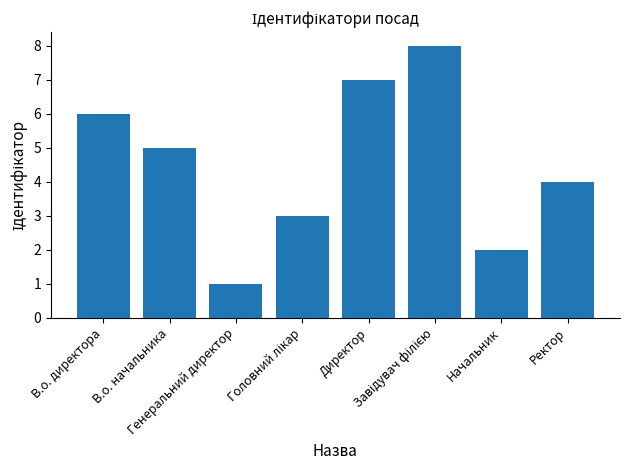

What is the greatest value displayed?

8